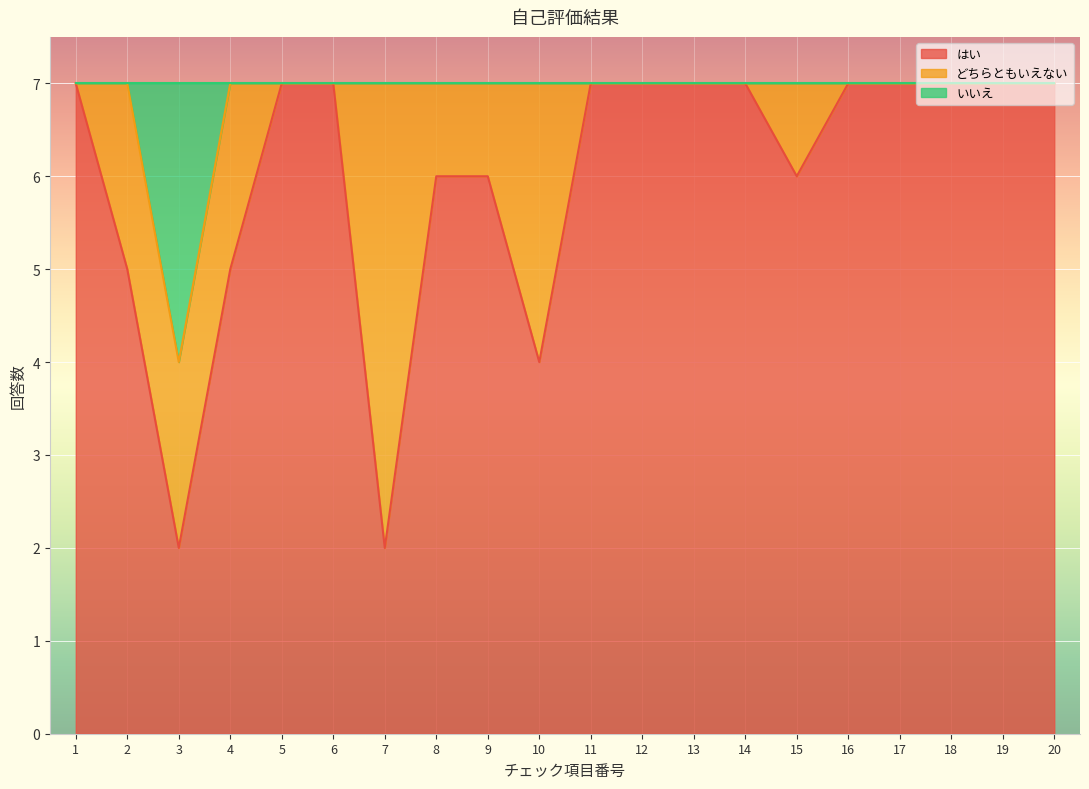

What is the highest value of the はい series?

7